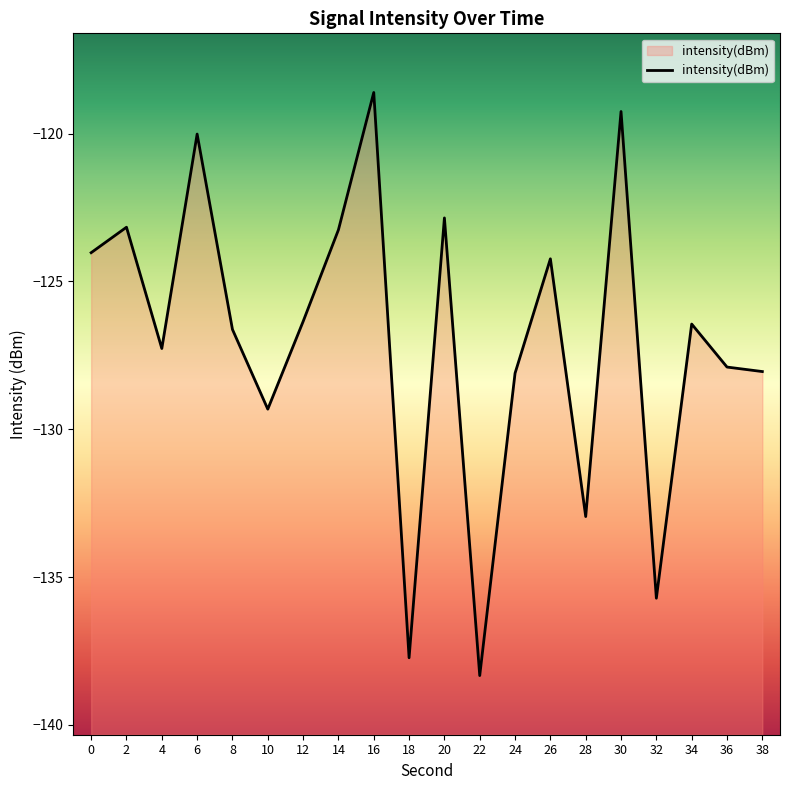

Does the chart display data point markers on the line(s)?

No